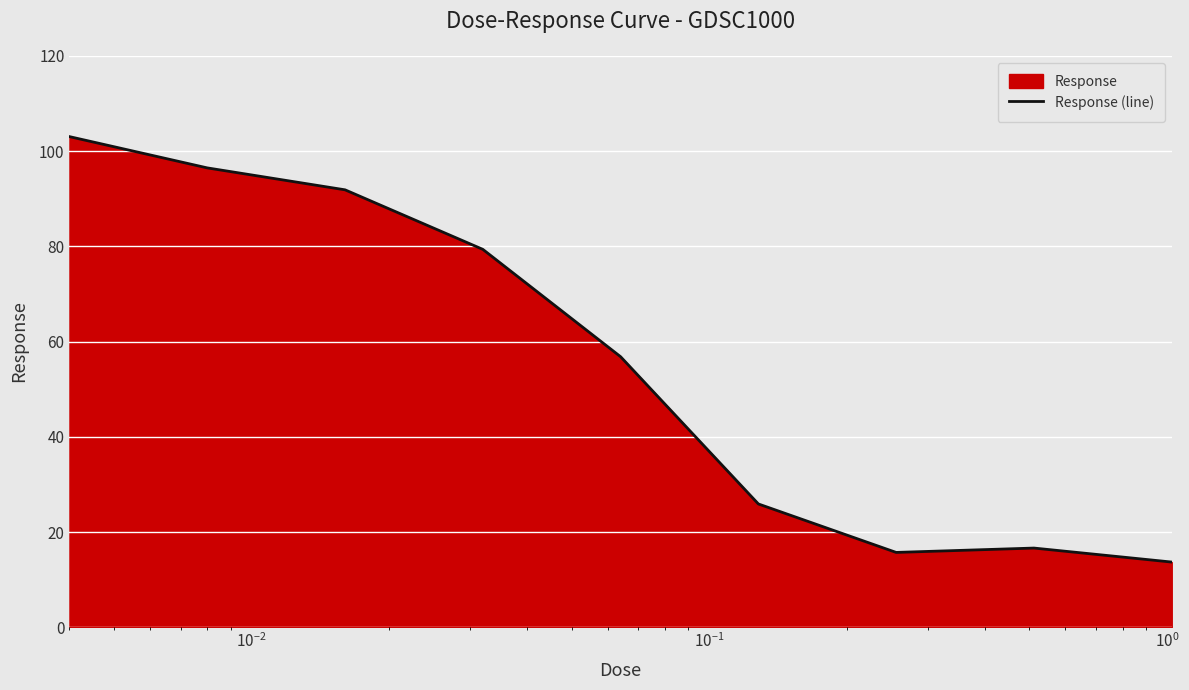

What is the average value?

55.5